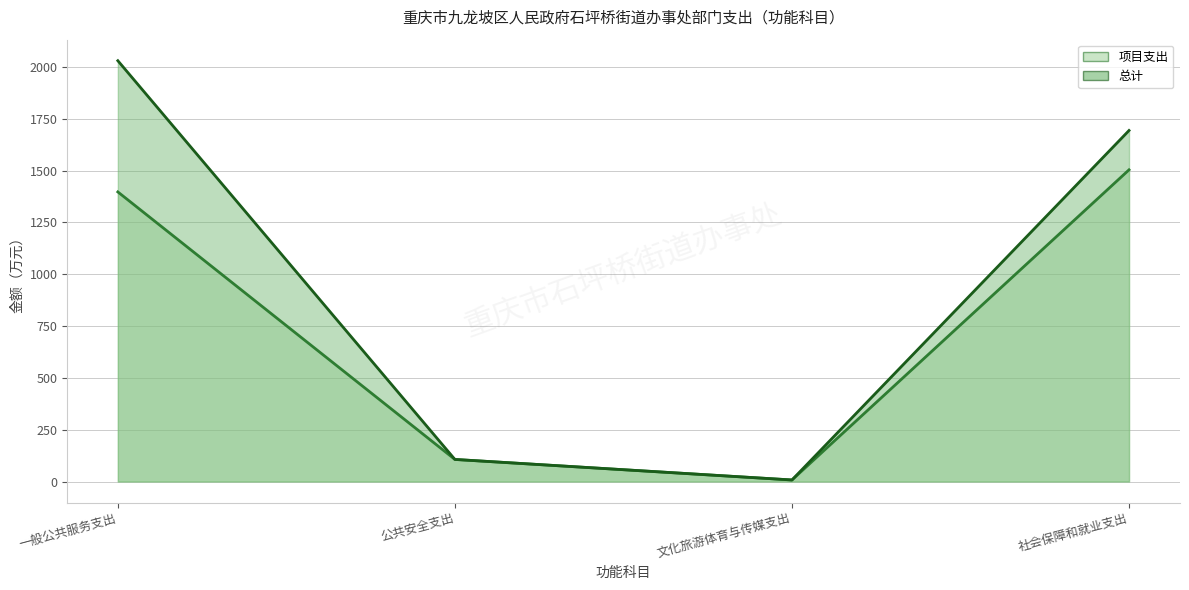

True or false: 总计 (线) and 项目支出 (线) cross at least once.

False